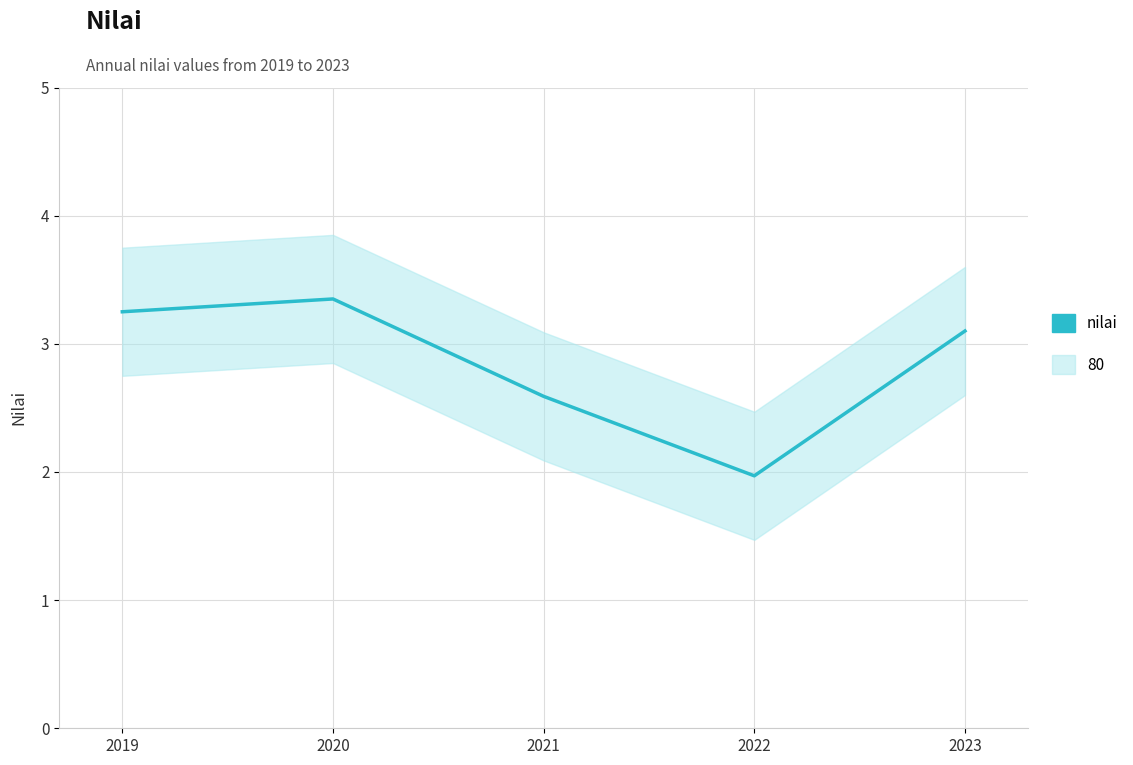

Is it true that the value at 2022 is 0.8?

False